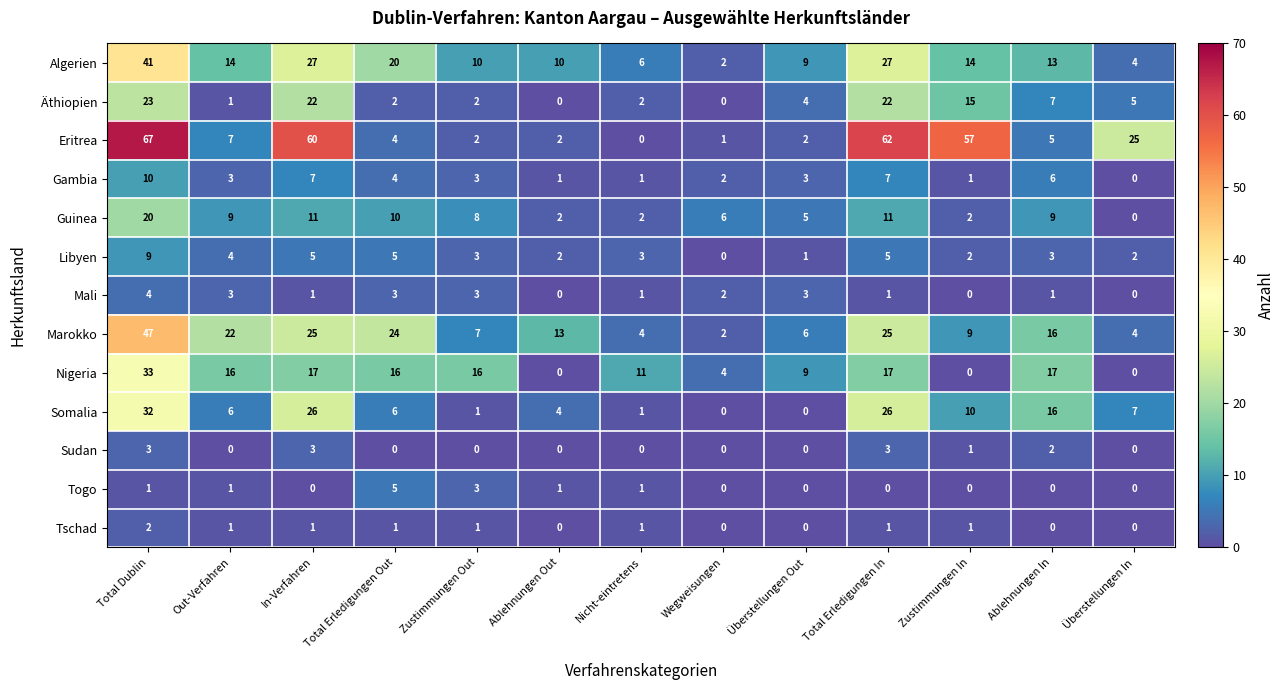

Rank the series by their maximum value, from lowest to highest.

Tschad, Sudan, Mali, Togo, Libyen, Gambia, Guinea, Äthiopien, Somalia, Nigeria, Algerien, Marokko, Eritrea